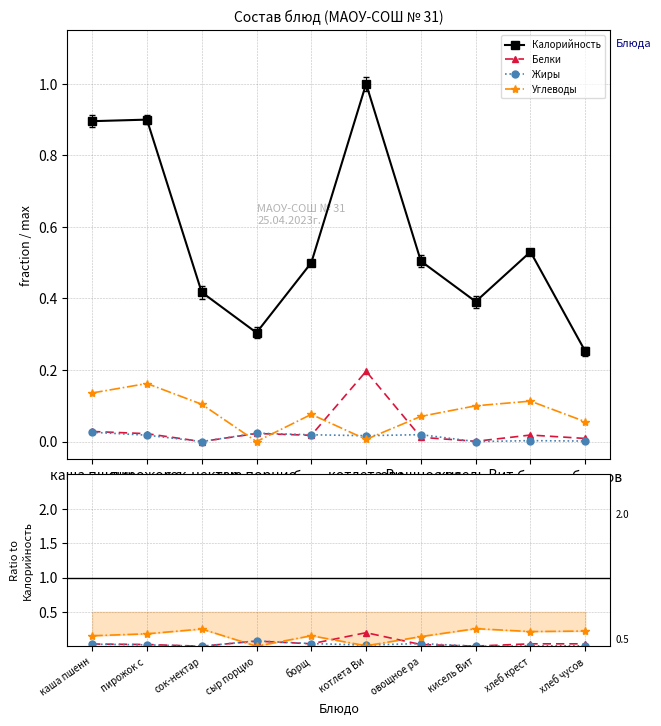

Which category has the highest value across all series?

котлета Ви